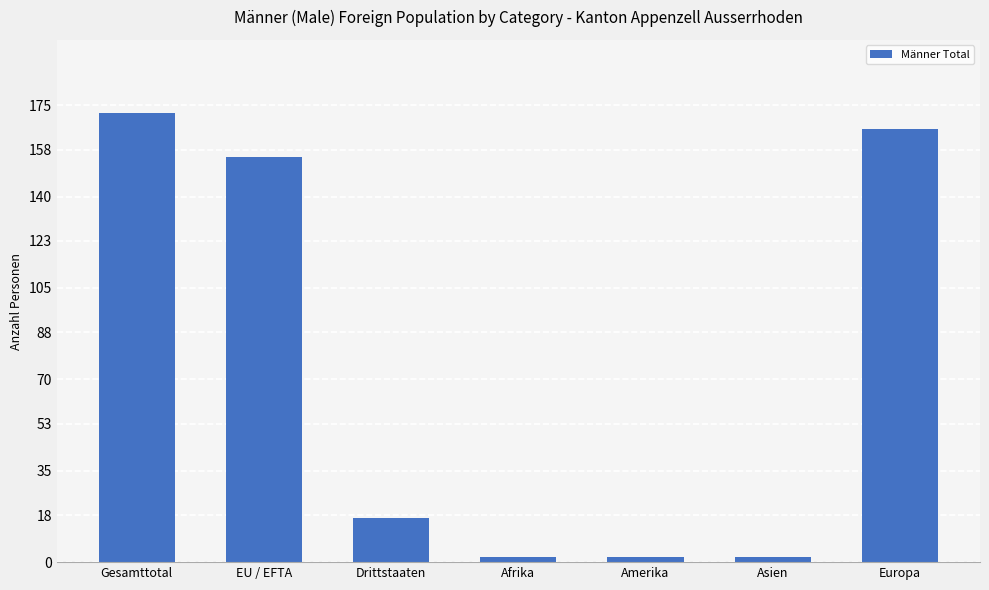

At which category does the chart reach its peak across all series?

Gesamttotal